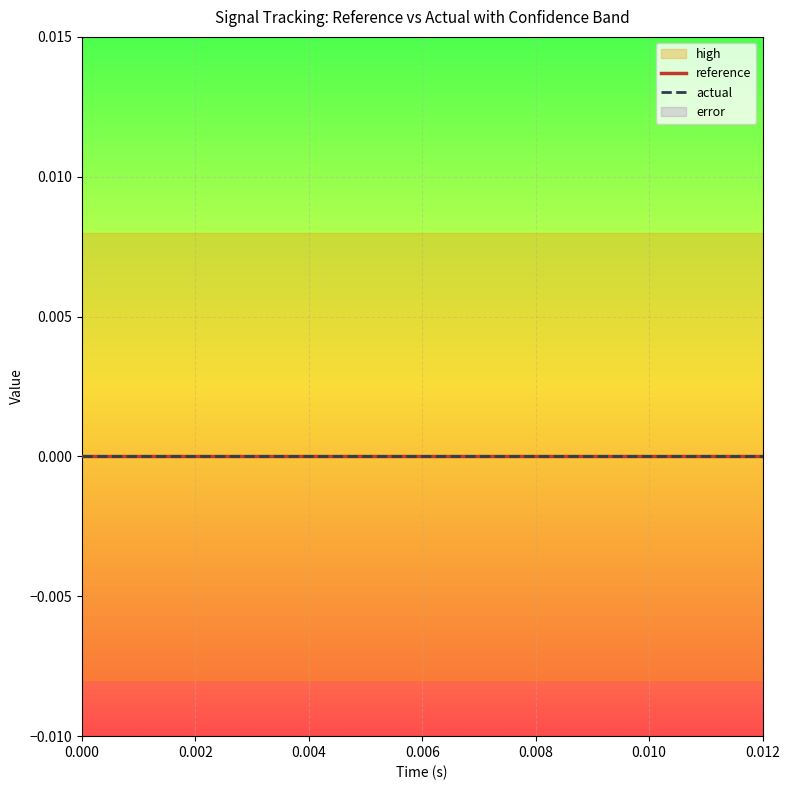

Which series has the largest range (max minus min)?

reference